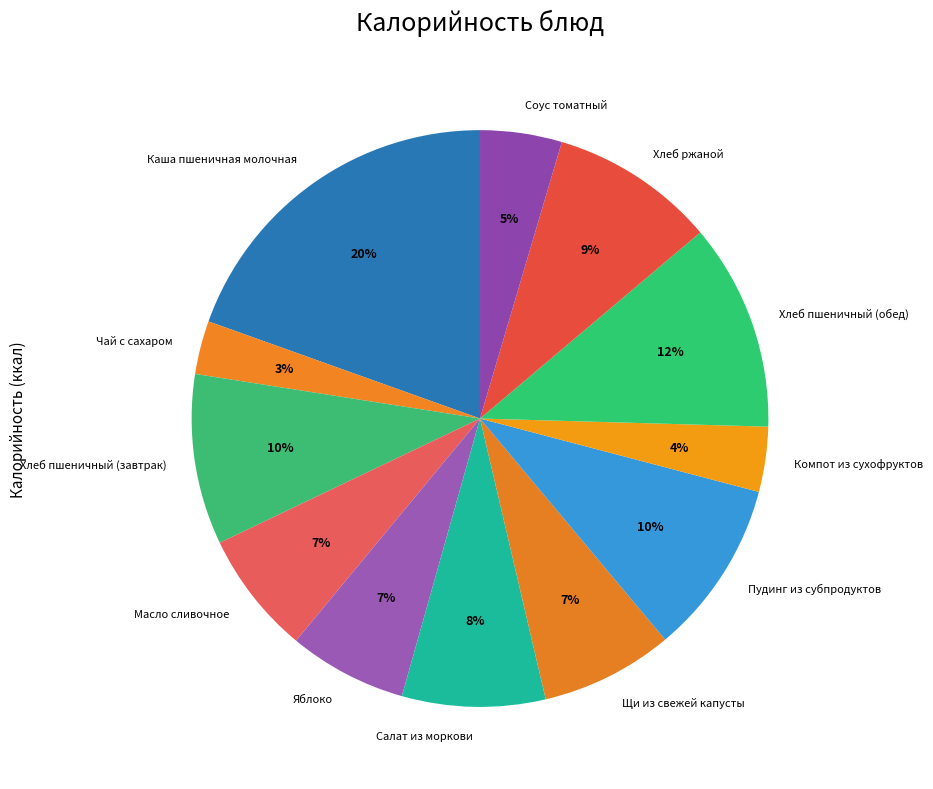

The Масло сливочное slice represents 7% of the pie. True or false?

True